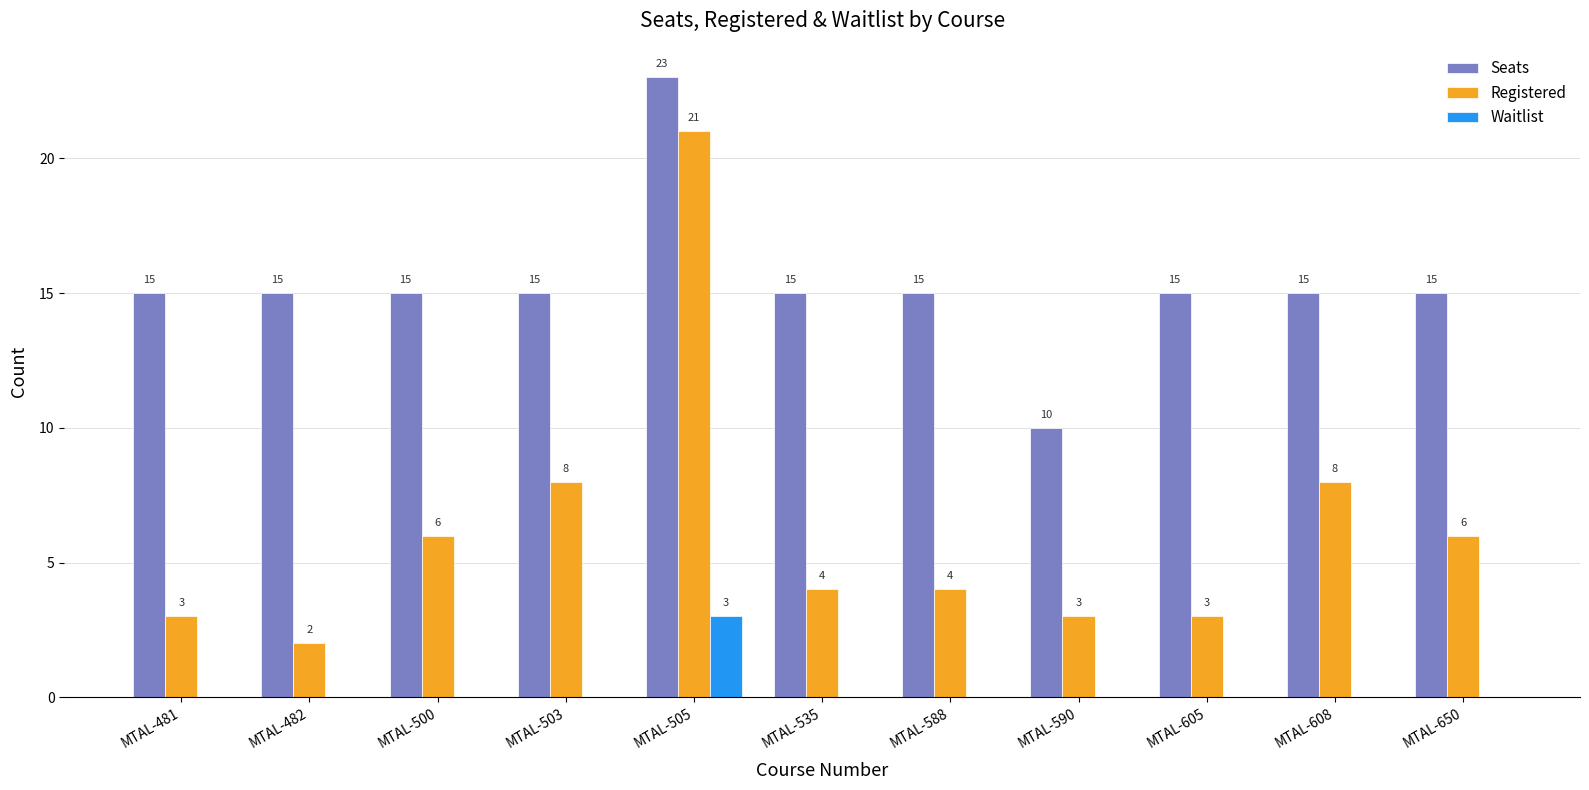

What are all the series names shown in the legend?

Seats, Registered, Waitlist